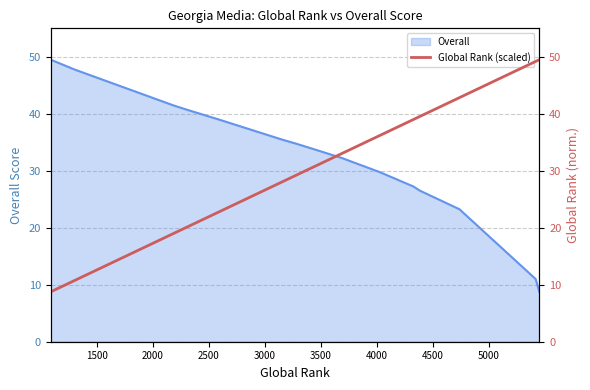

What is the label of the 6th point from the left?

3500